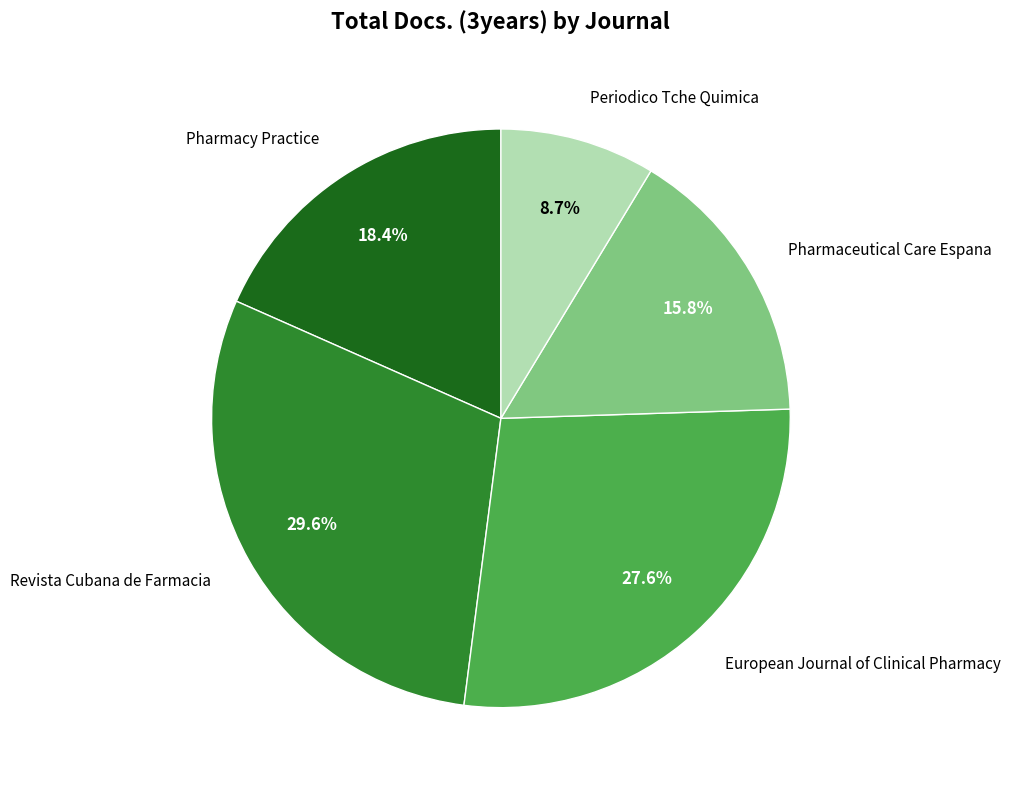

To the nearest percent, what is the difference between the Periodico Tche Quimica and European Journal of Clinical Pharmacy slice percentages?

19%